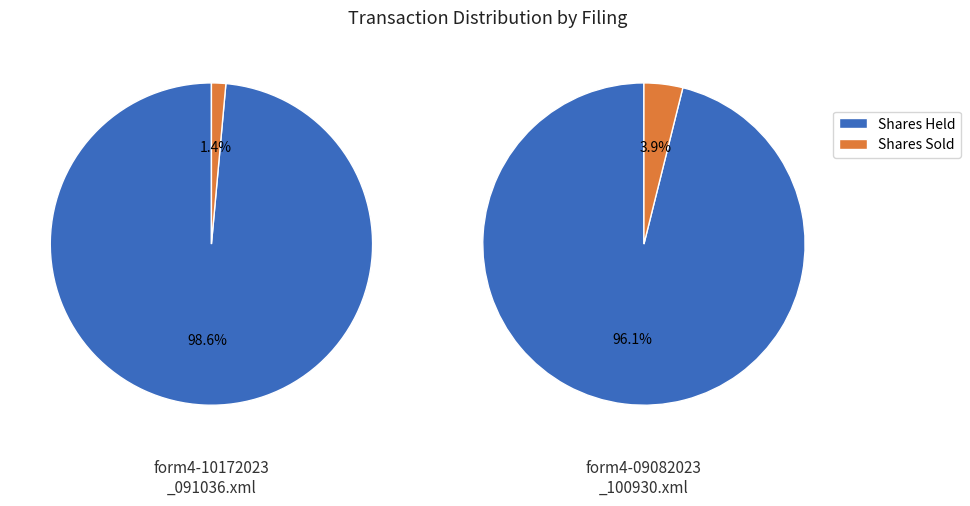

What percentage do form4-09082023_100930.xml and form4-10172023_091036.xml together represent?

100.0%